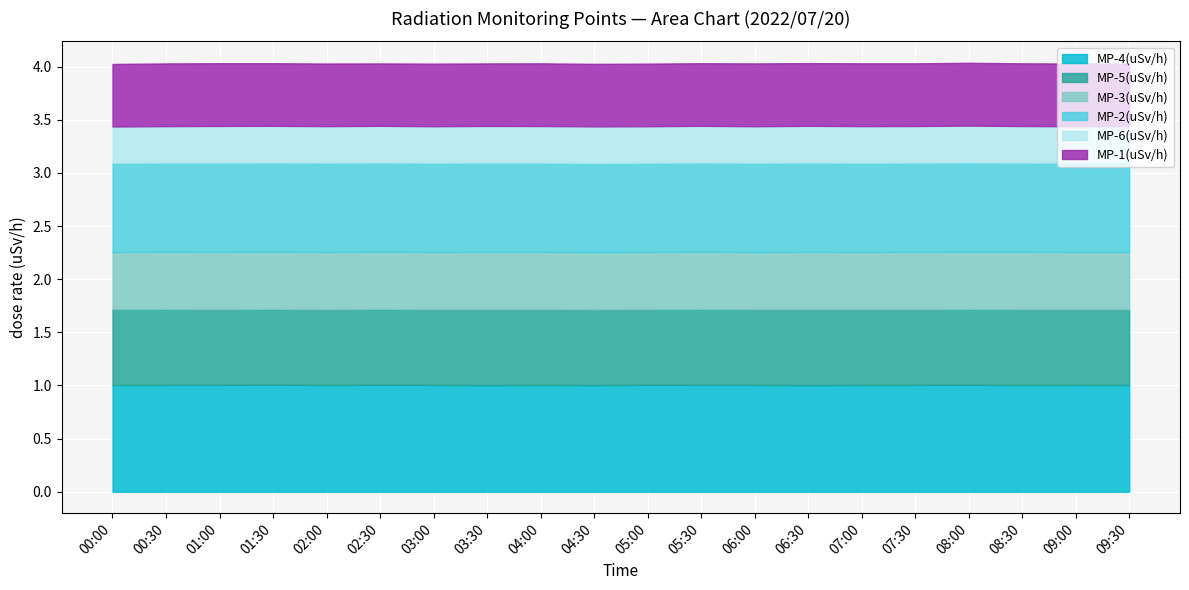

True or false: MP-2(uSv/h) has more than 0 interior local peaks.

True